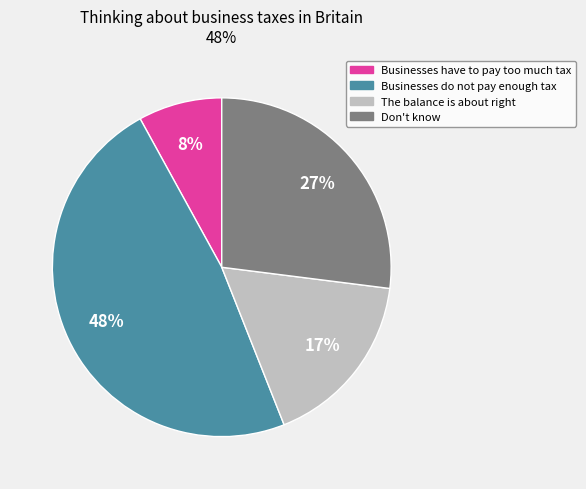

Rank the categories by value from lowest to highest.

Businesses have to pay too much tax, The balance is about right, Don't know, Businesses do not pay enough tax